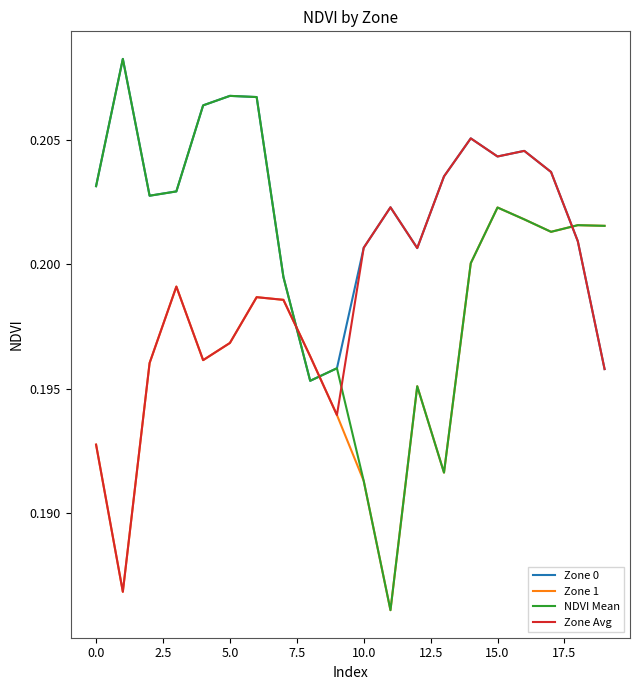

Which series ends up on top after the final intersection of NDVI Mean and Zone Avg?

NDVI Mean